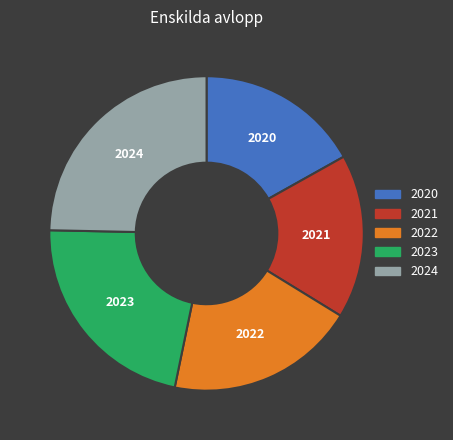

How many segments does this pie chart have?

5